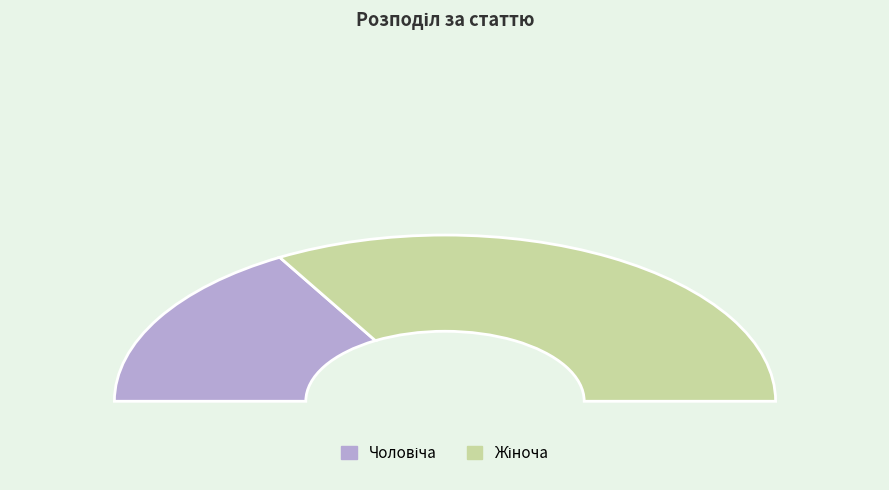

What is the ratio of the value at Чоловіча to the value at Жіноча?

0.5